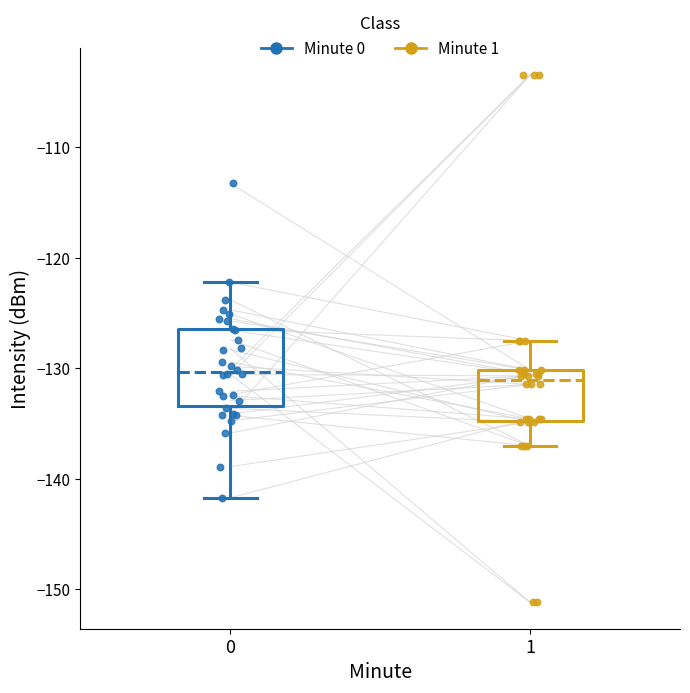

Reading left to right, read every box against the y-axis: the position of its median line, the range the box covers, and the ends of its whiskers. The values are not printed on the chart, so give them approximately, as read against the axis.

0: median -130, box -133 to -126, whiskers -142 to -122
1: median -131, box -135 to -130, whiskers -137 to -128